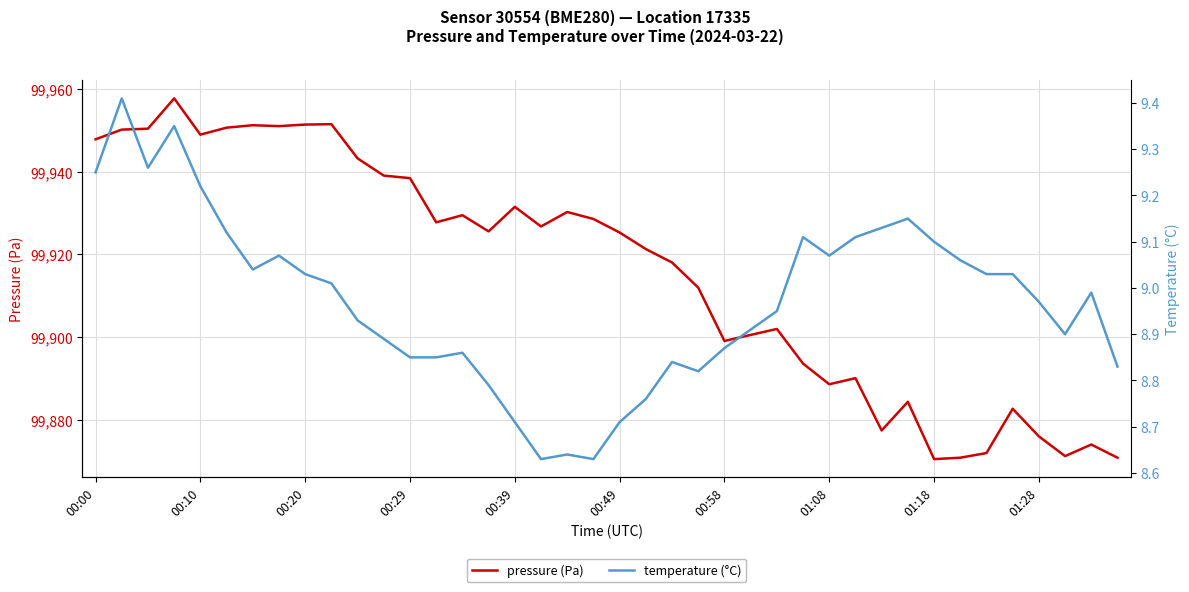

The pressure (Pa) series shows 99925.3 at 00:49. True or false?

True